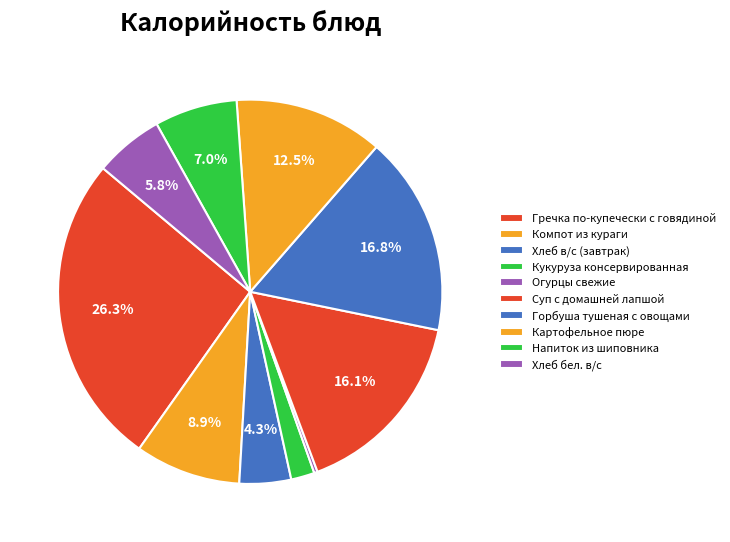

Count the number of slices in the pie.

10